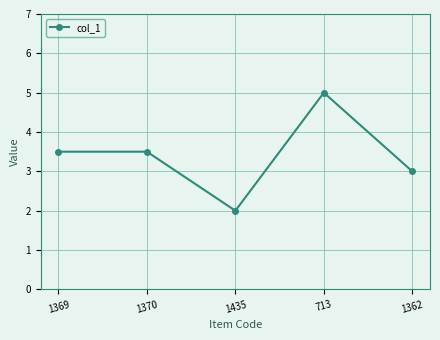

What position from the right is 713?

2